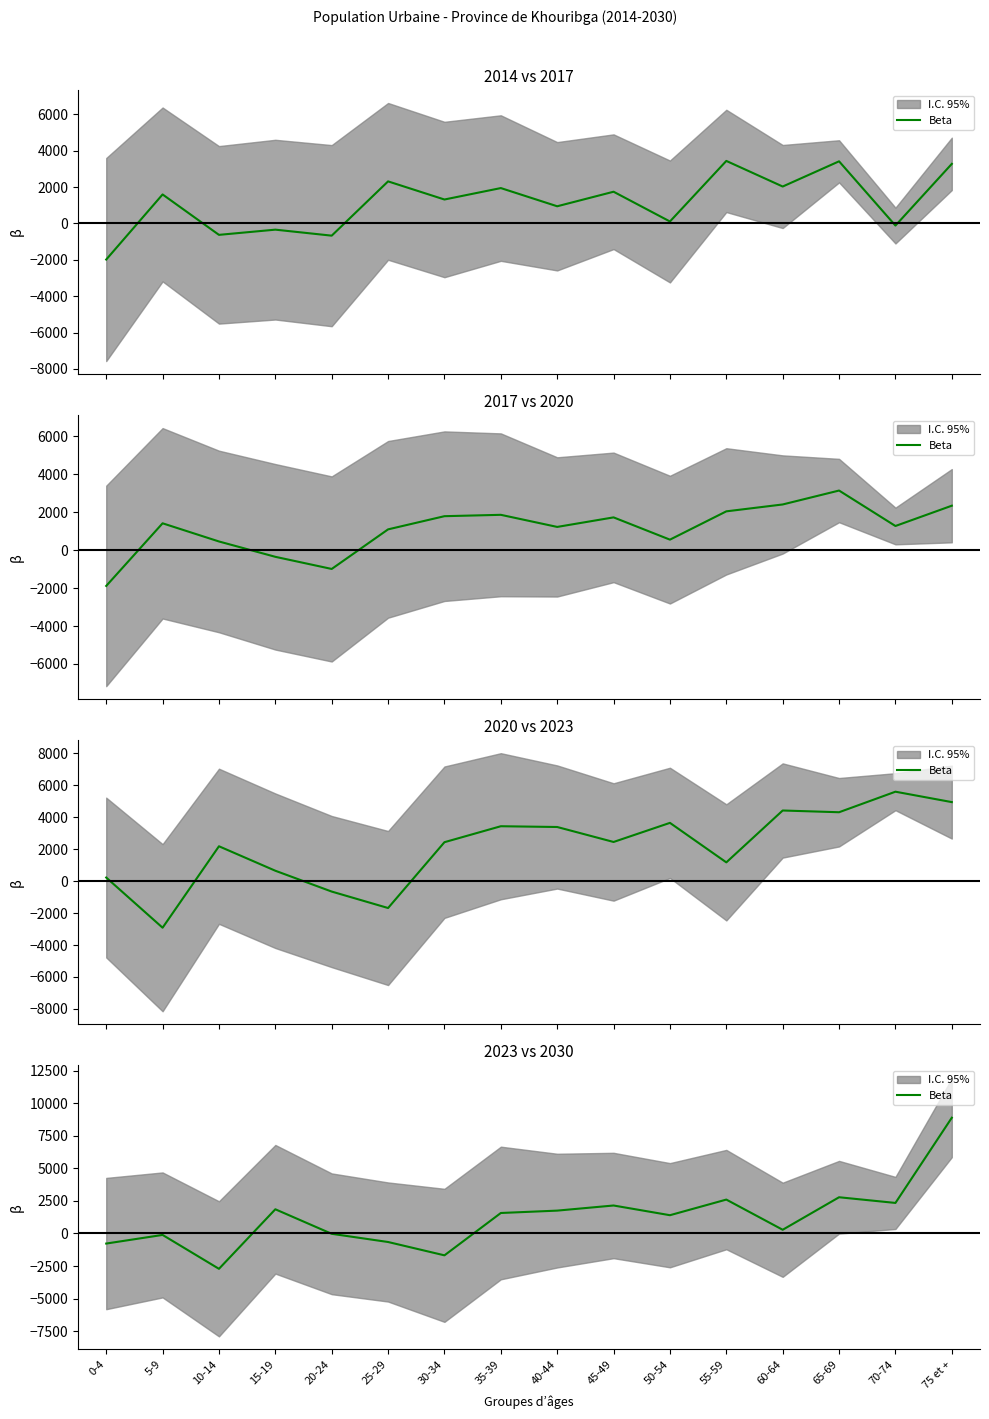

Where is the first local maximum?

5-9